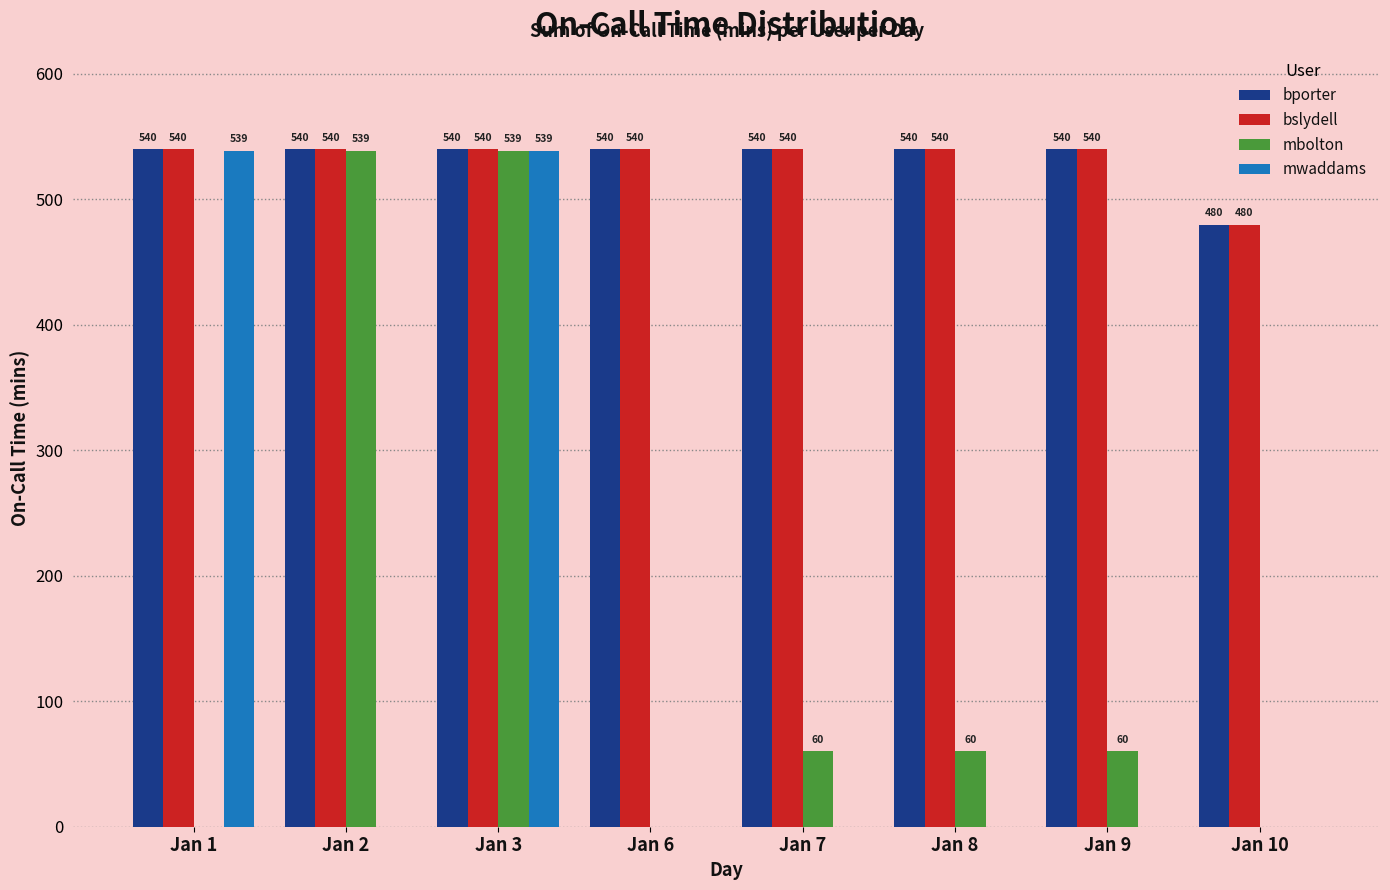

Reading left to right, transcribe all the data shown in this chart.

bporter: Jan 1=540	Jan 2=540	Jan 3=540	Jan 6=540	Jan 7=540	Jan 8=540	Jan 9=540	Jan 10=480
bslydell: Jan 1=540	Jan 2=540	Jan 3=540	Jan 6=540	Jan 7=540	Jan 8=540	Jan 9=540	Jan 10=480
mbolton: Jan 1=0	Jan 2=539	Jan 3=539	Jan 6=0	Jan 7=60	Jan 8=60	Jan 9=60	Jan 10=0
mwaddams: Jan 1=539	Jan 2=0	Jan 3=539	Jan 6=0	Jan 7=0	Jan 8=0	Jan 9=0	Jan 10=0